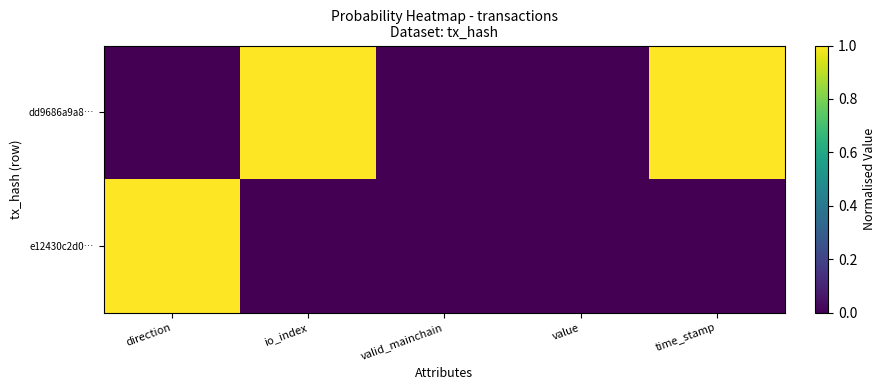

Count the number of categories in the chart.

5